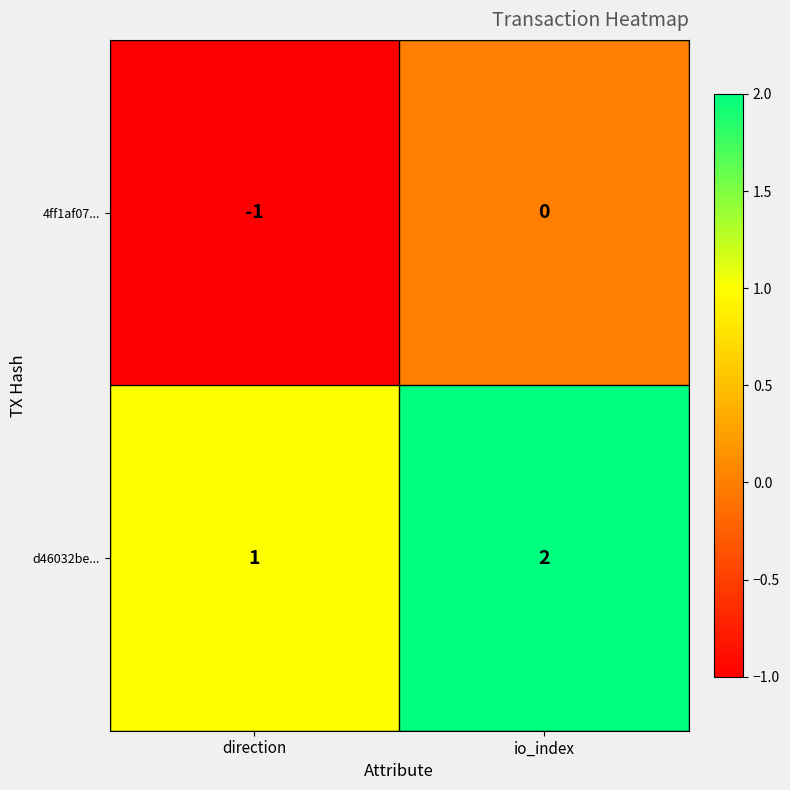

At which label does 4ff1af07... reach its peak?

io_index